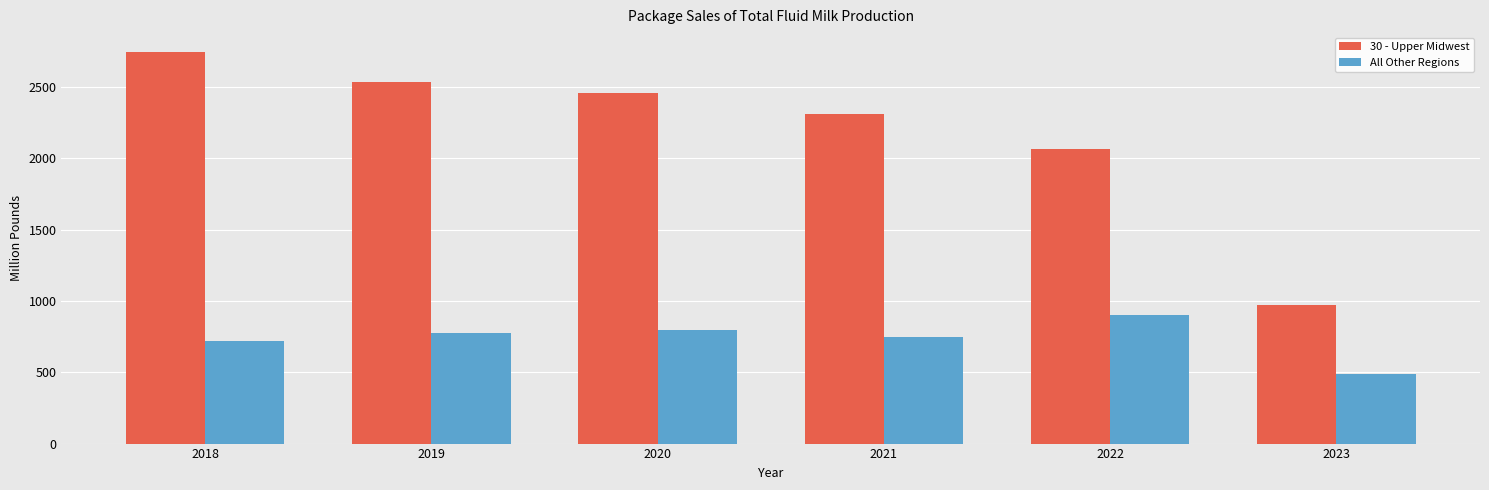

List the series in order of their overall mean, lowest first.

All Other Regions, 30 - Upper Midwest